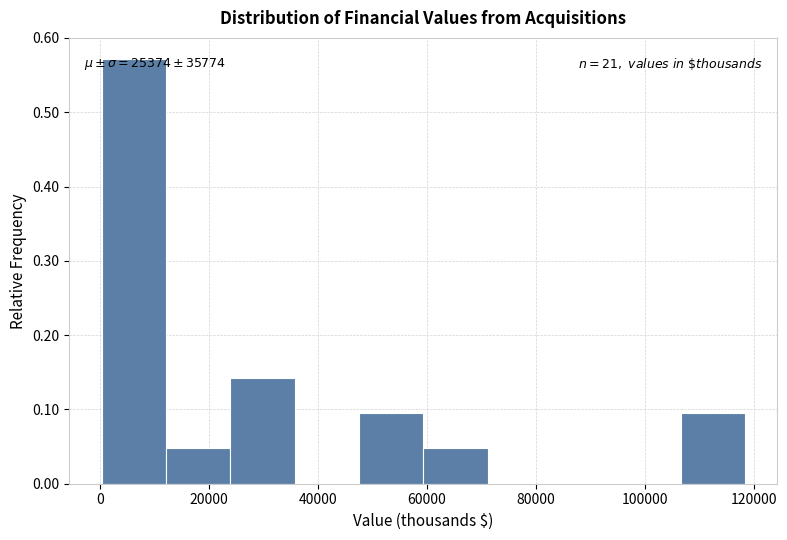

Which range on the x-axis has the tallest bar?

0 to 12000